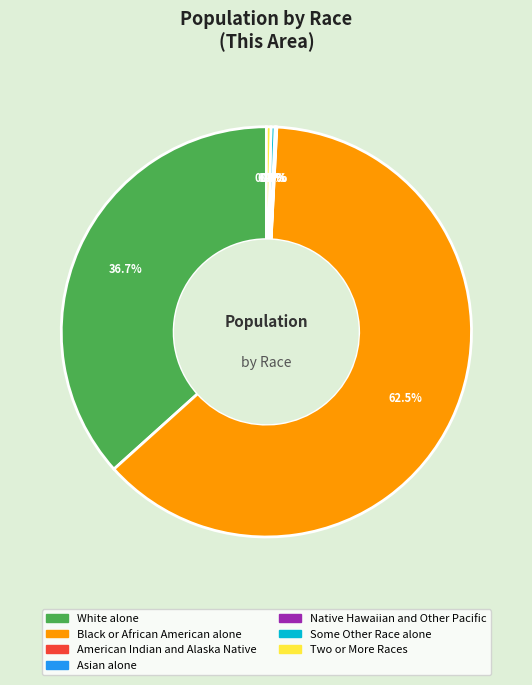

Does Black or African American alone represent more than half of the total?

Yes